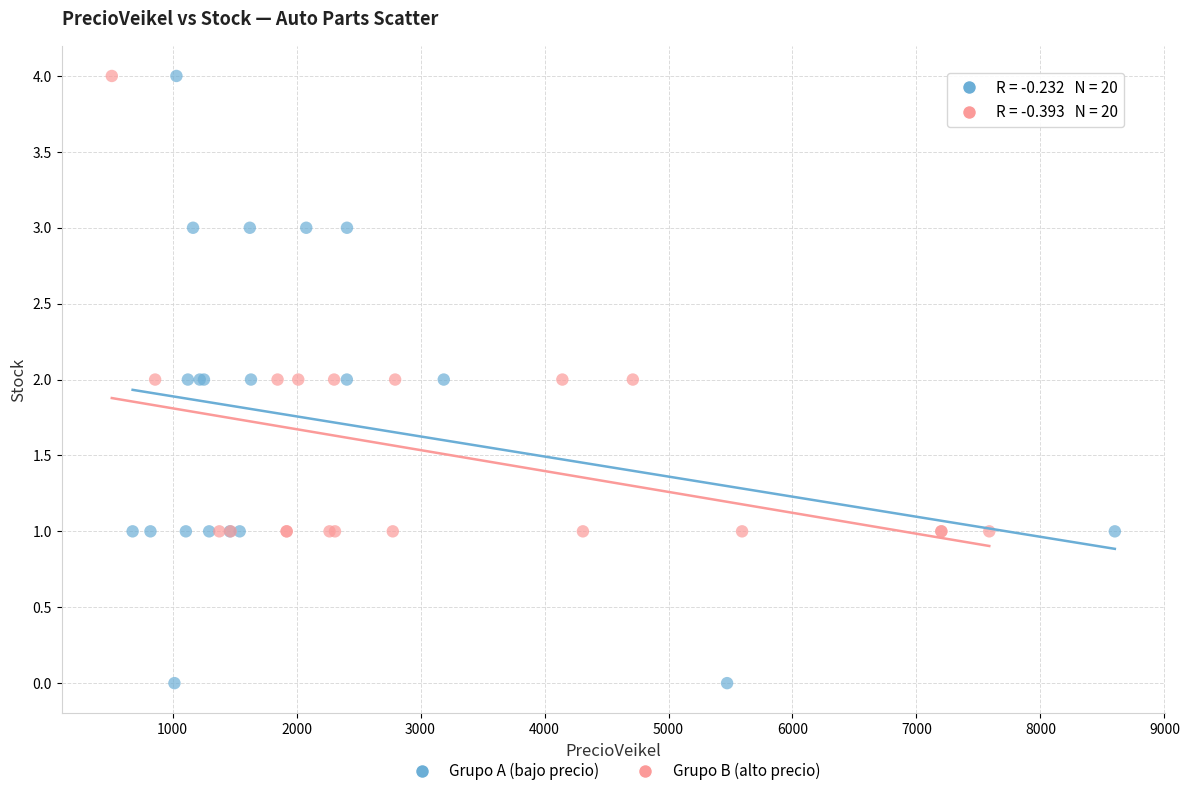

Which series reaches the minimum Y coordinate?

Grupo A (bajo precio)